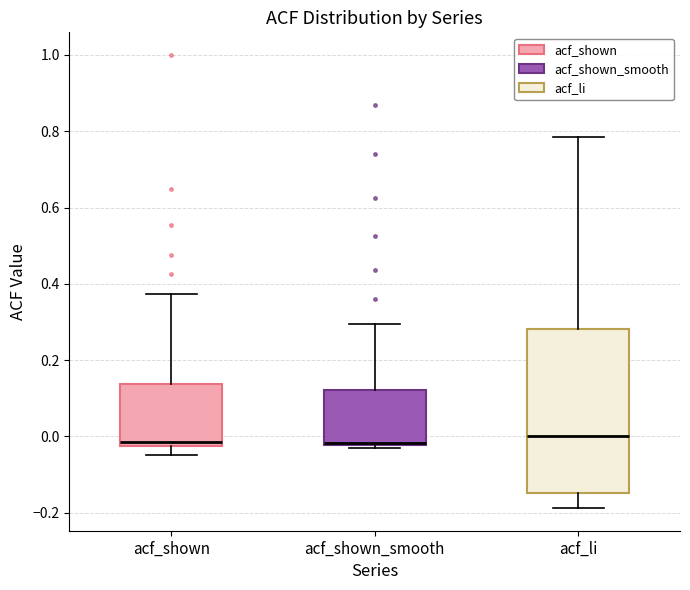

Where does the lower whisker of the box for acf_shown end on the y-axis? The values are not printed on the chart, so give them approximately, as read against the axis.

-0.04